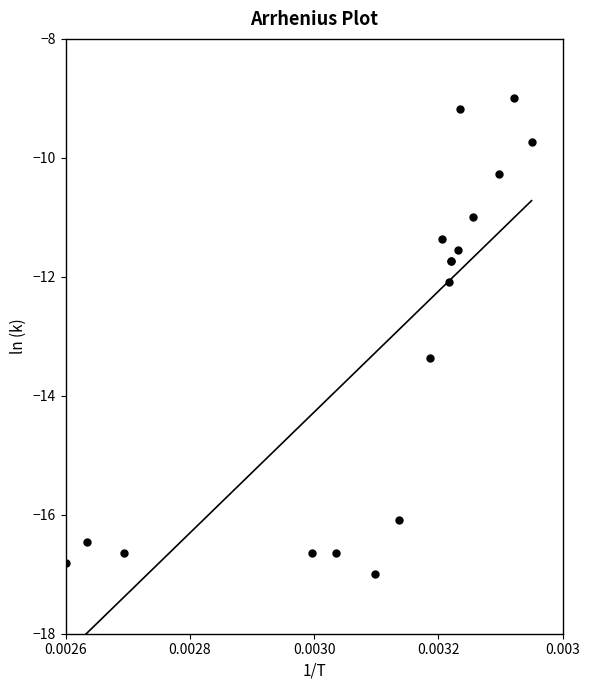

What Y value in the scatter plot is closest to -13?

-13.4